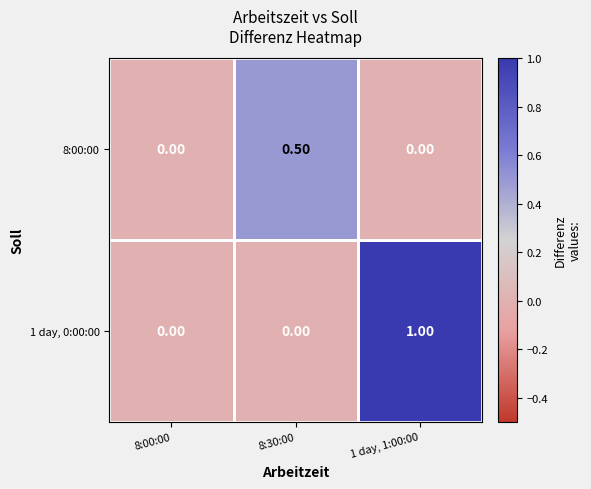

What is the spread (max minus min) of values at 1 day, 1:00:00?

1.0